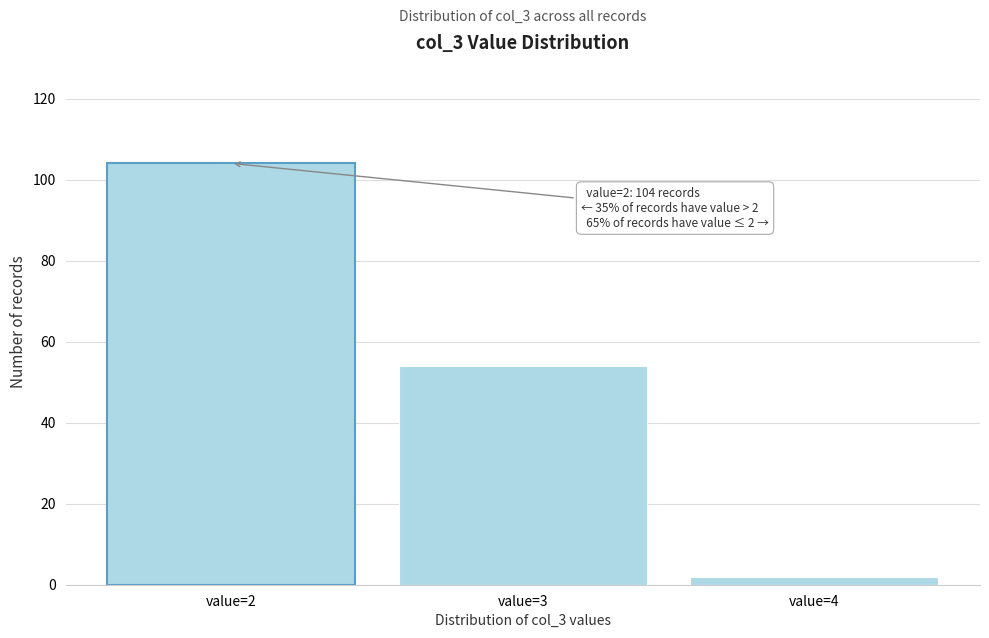

Which range on the x-axis has the tallest bar?

1.5 to 2.5